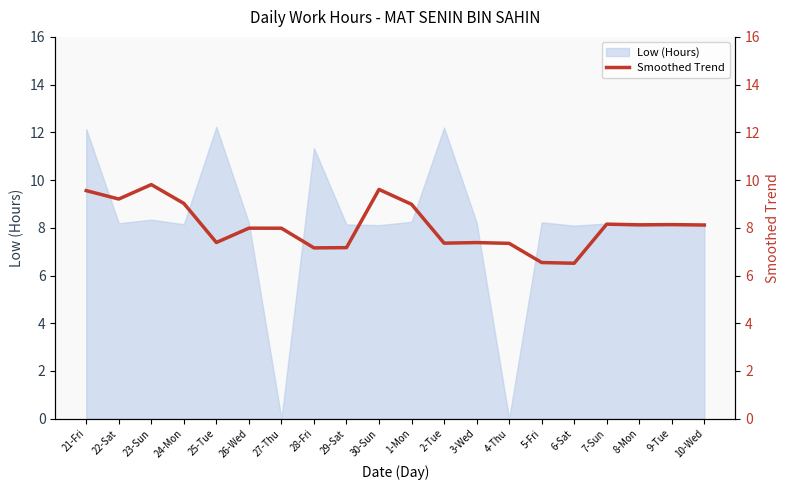

Reading left to right, transcribe all the data shown in this chart.

9.6	9.2	9.8	9.0	7.4	8.0	8.0	7.2	7.2	9.6	9.0	7.4	7.4	7.3	6.5	6.5	8.2	8.1	8.1	8.1